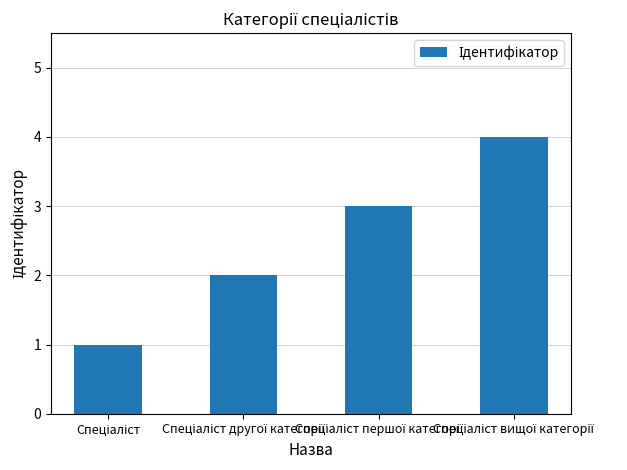

How many bars are there in total?

4